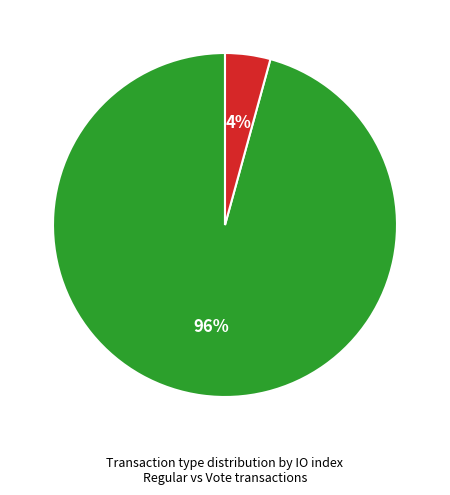

Do Vote and Regular together represent more than half of the pie?

Yes